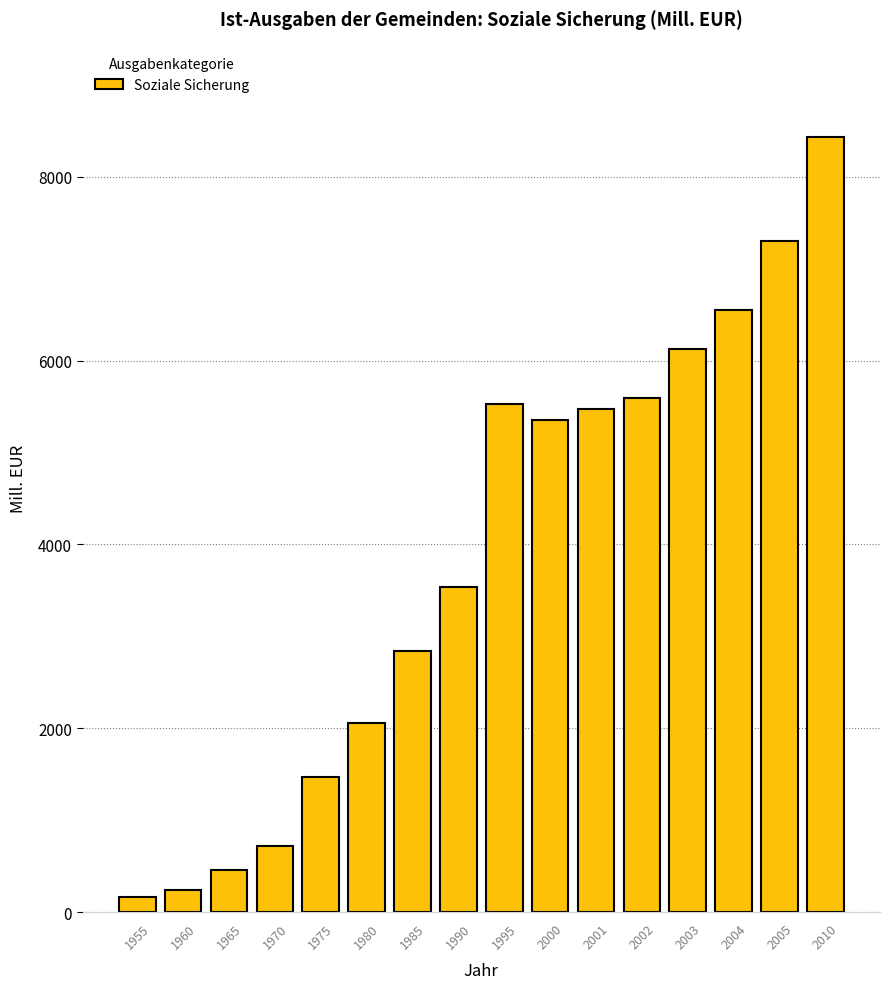

True or false: the data shows 1750.1 at 2004.

False